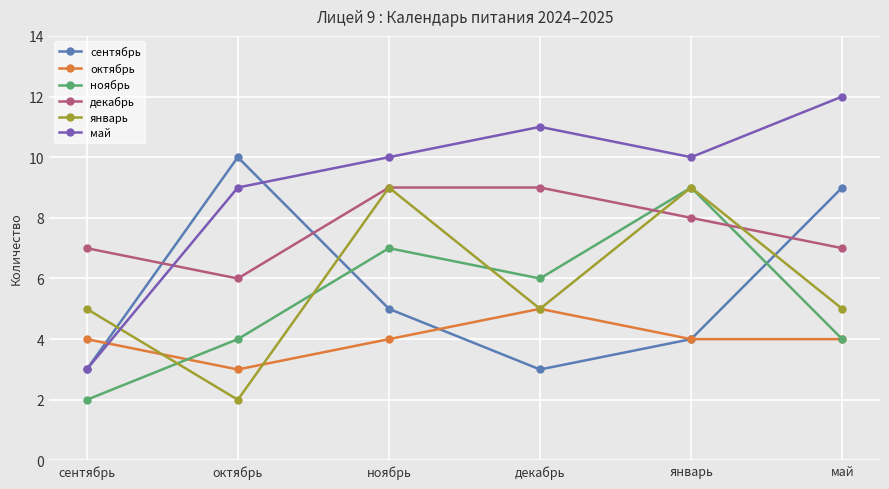

Is it true that январь equals 8 at сентябрь?

False